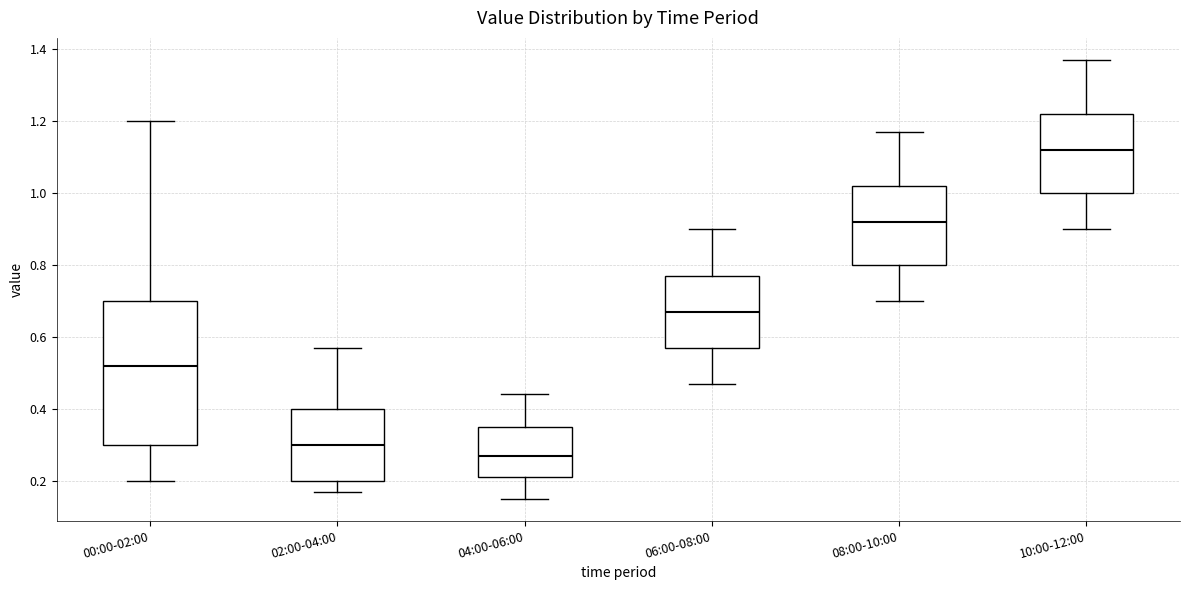

Which box's median line is the highest?

10:00-12:00